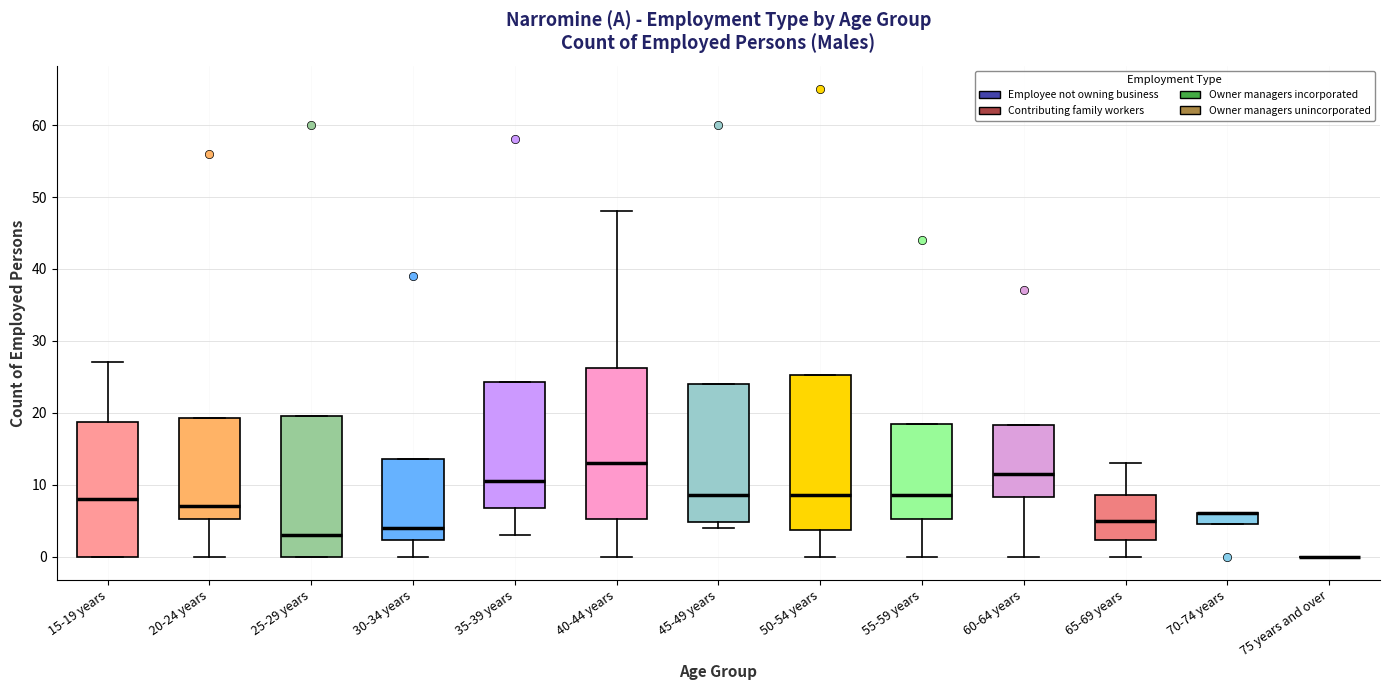

Where is the lower edge of the box for 70-74 years on the y-axis? The values are not printed on the chart, so give them approximately, as read against the axis.

5